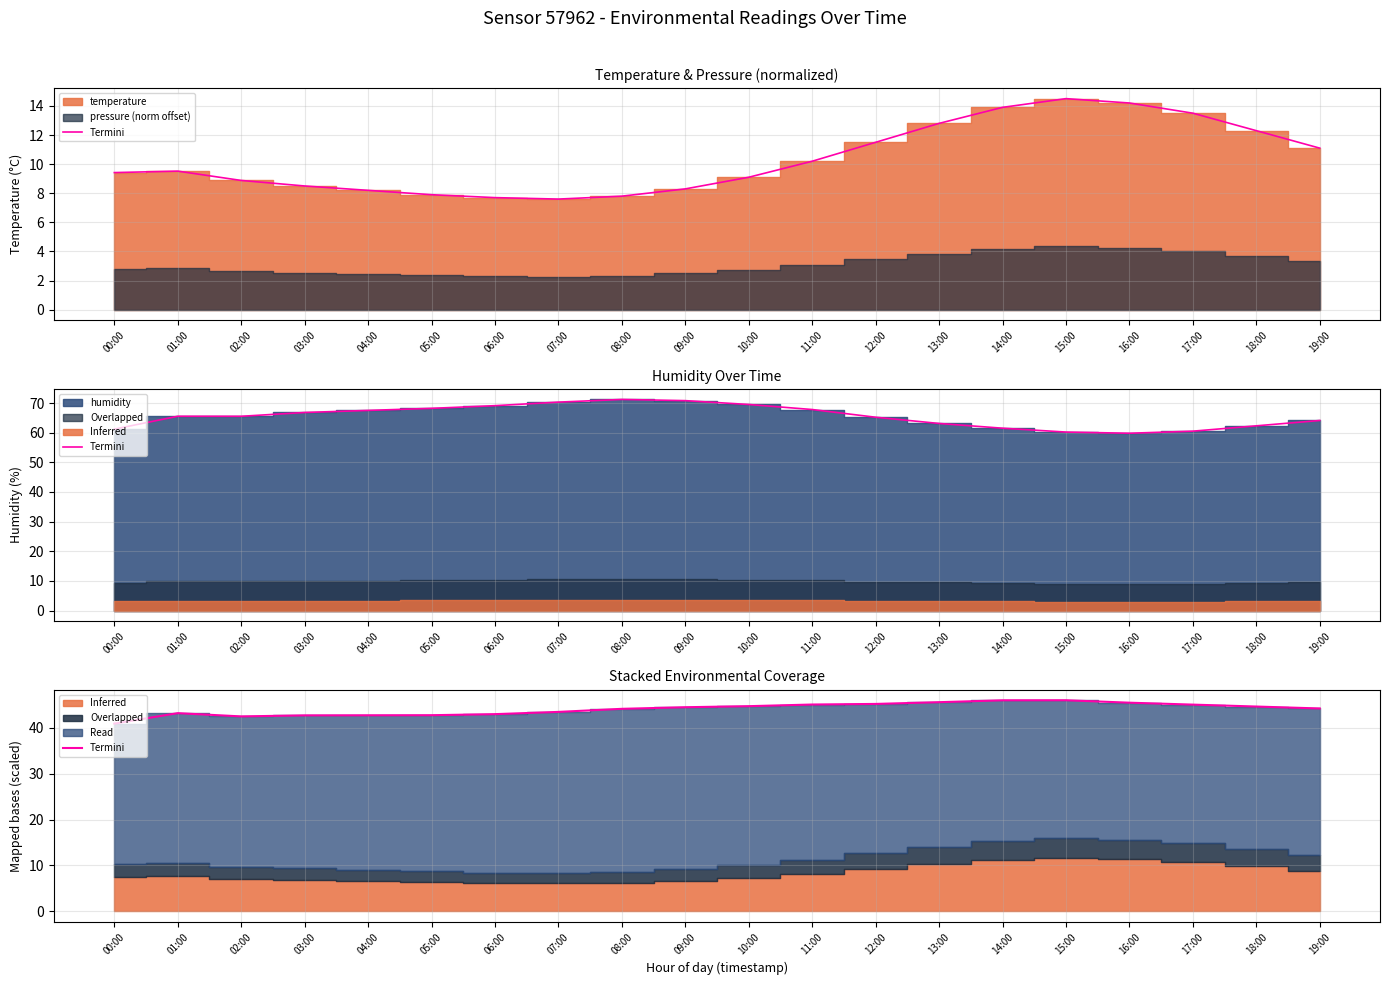

How many values are below 44?

8